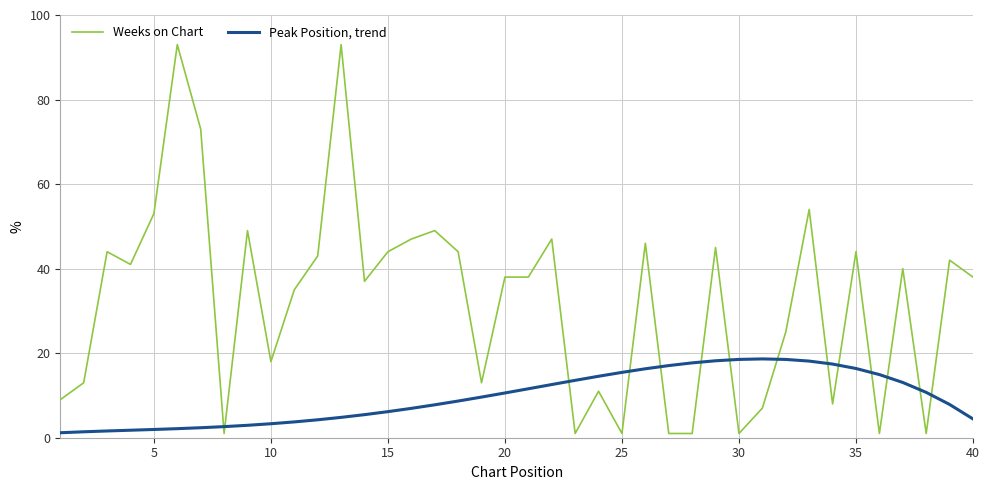

What are all the series names shown in the legend?

Weeks on Chart, Peak Position, trend